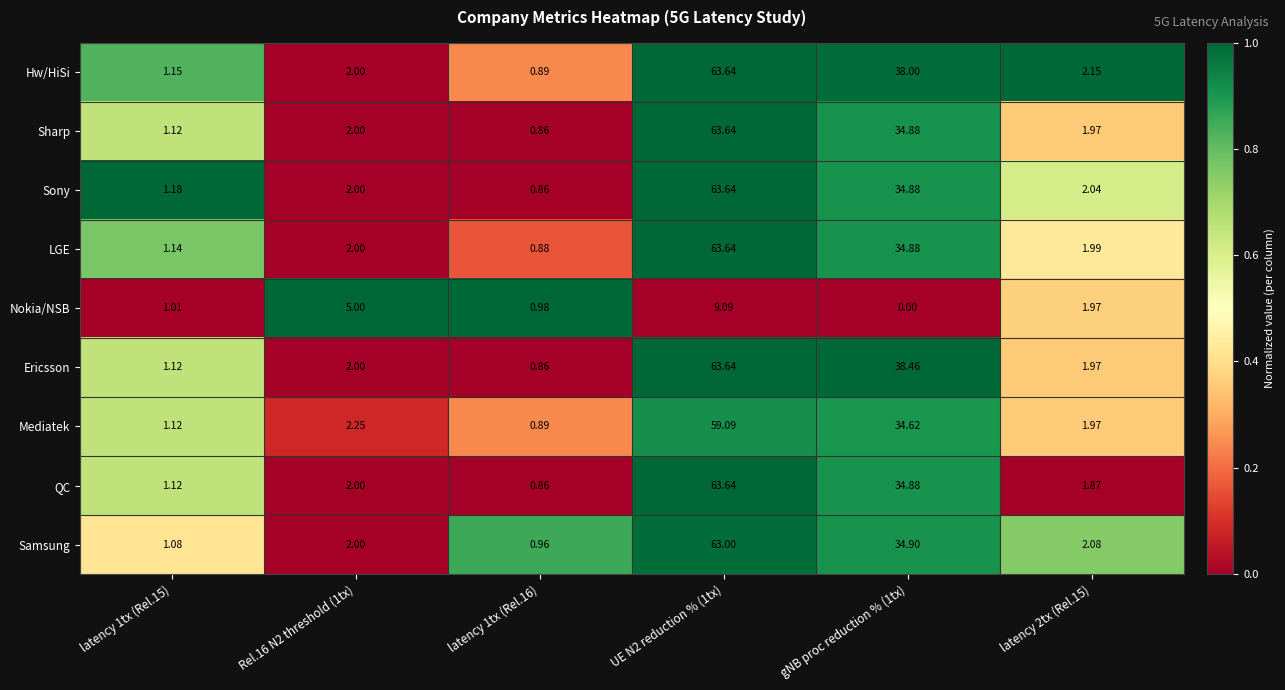

How many categories are shown in the chart?

6